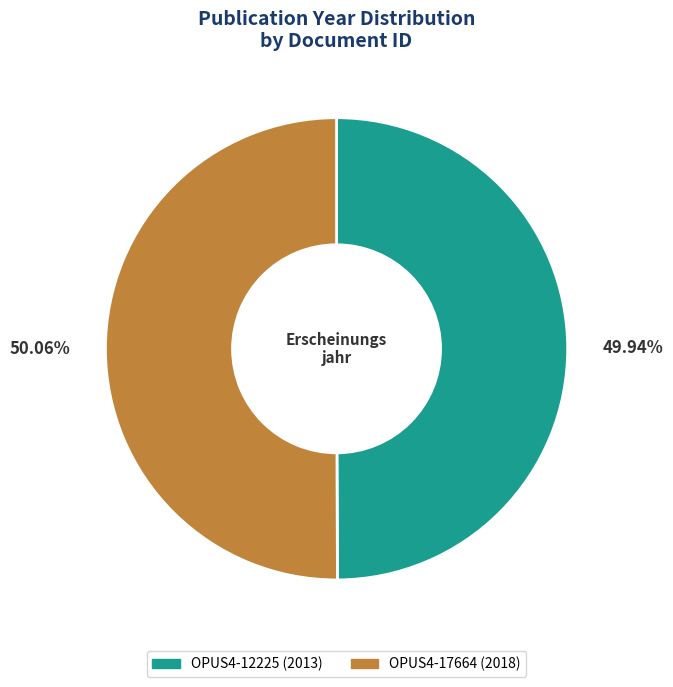

The OPUS4-12225 slice represents 61% of the pie. True or false?

False